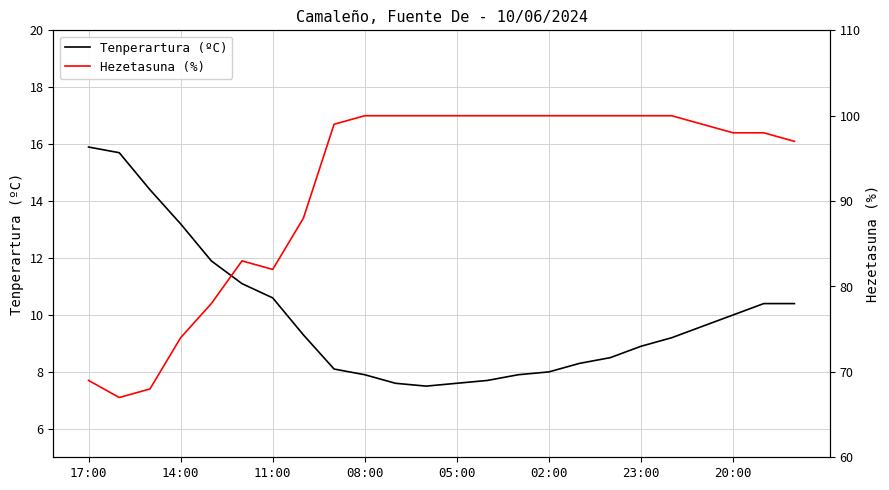

True or false: Hezetasuna (%) and Tenperartura (ºC) intersect in this chart.

False